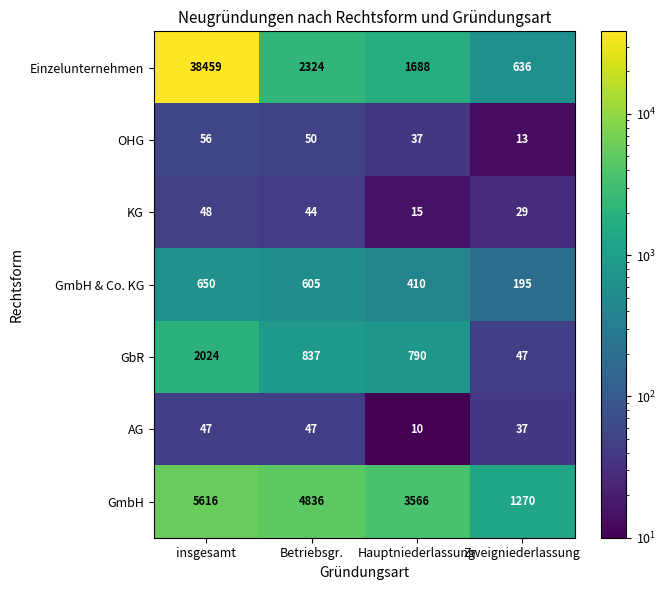

What is the difference between the highest and lowest values at Zweigniederlassung?

1257